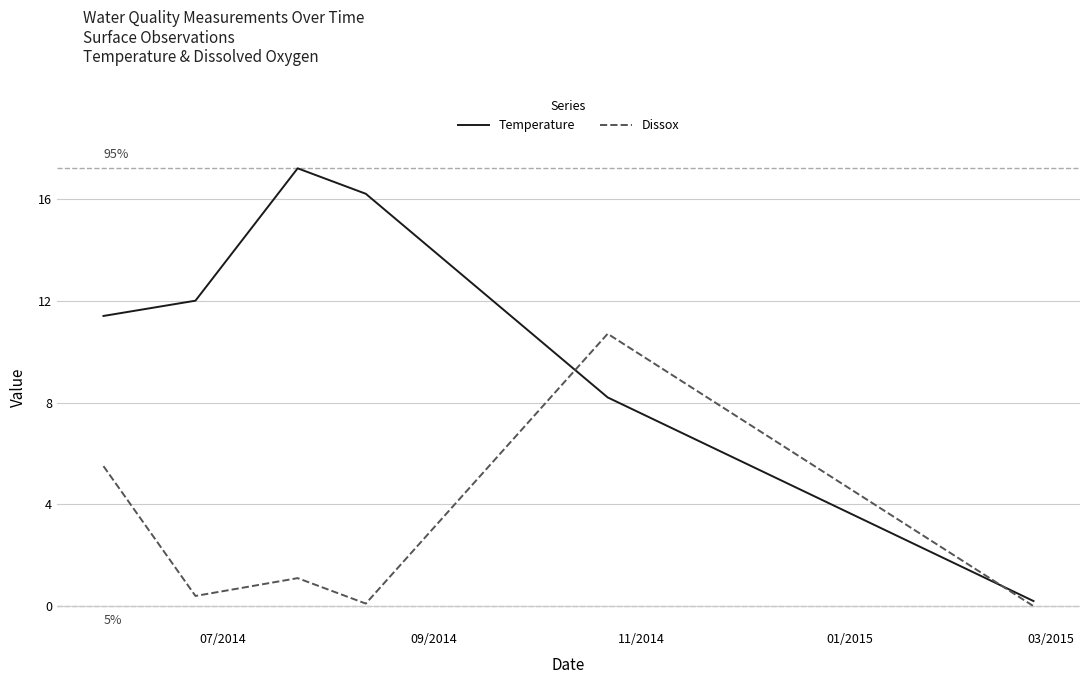

Rank the series by their average value, from highest to lowest.

Temperature, Dissox